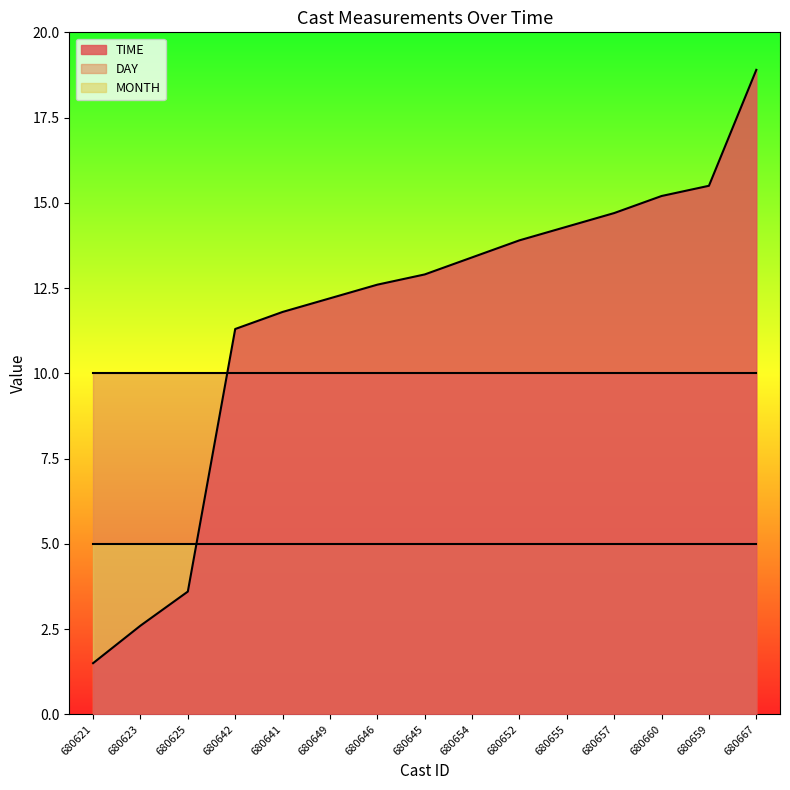

Rank the series by their average value, from highest to lowest.

TIME, DAY, MONTH